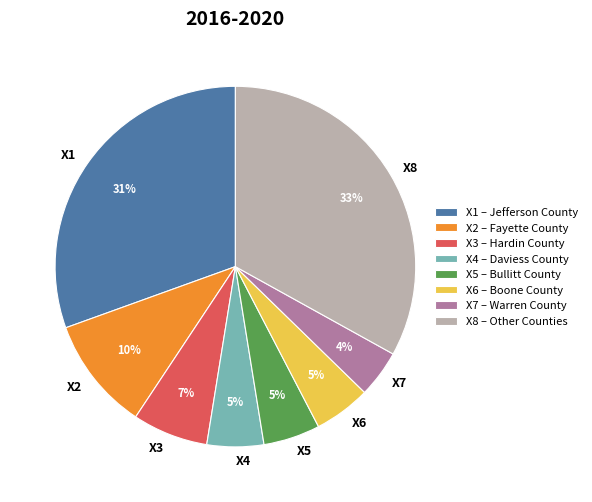

To the nearest percent, what is the average slice percentage?

12%